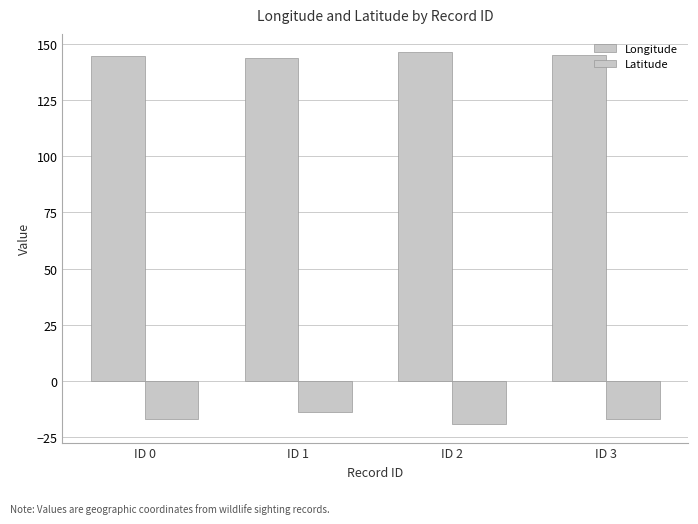

What is the value of the Latitude bar at the 1st from the left?

-17.0